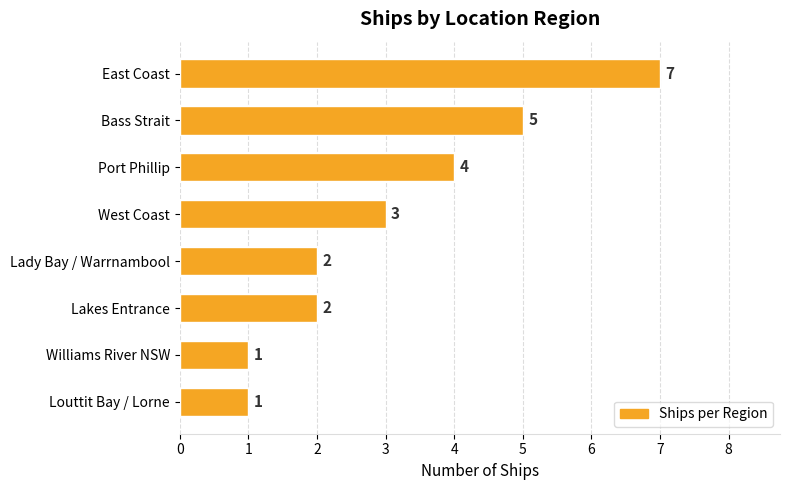

What is the sum of the values at Port Phillip and Lady Bay / Warrnambool?

6